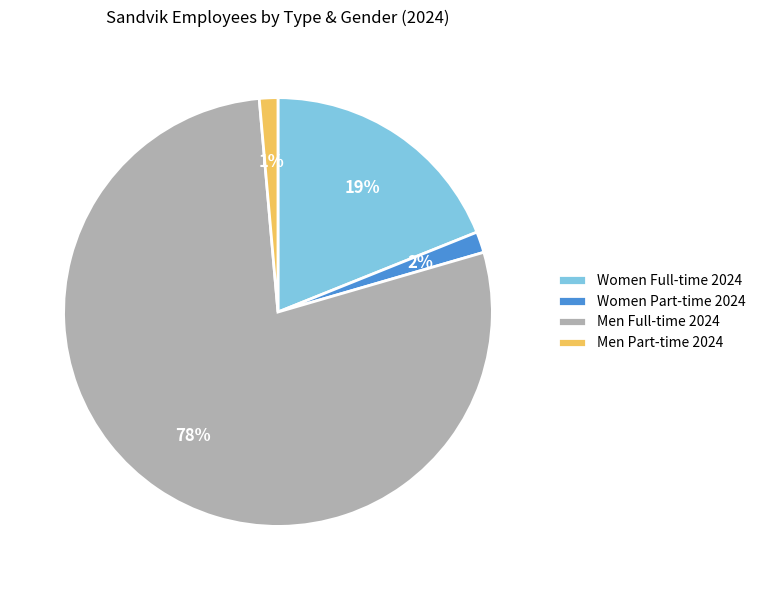

Is the sum of Men Full-time 2024 and Men Part-time 2024 greater than half?

Yes